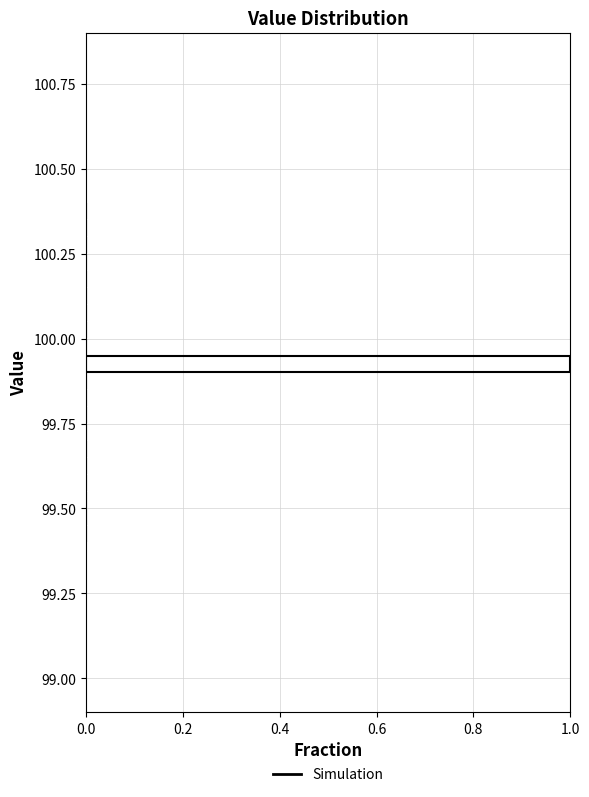

Read against the y-axis, roughly where is the centre of the longest bar?

99.95